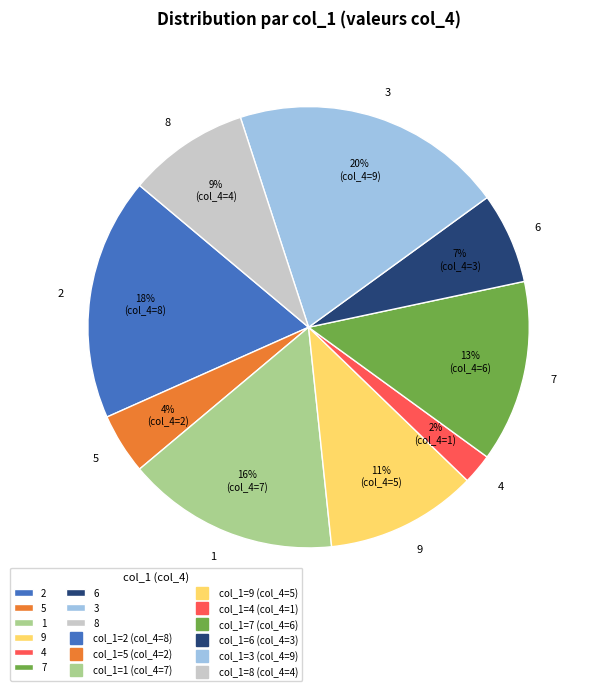

Is the sum of 2 and 4 greater than half?

No